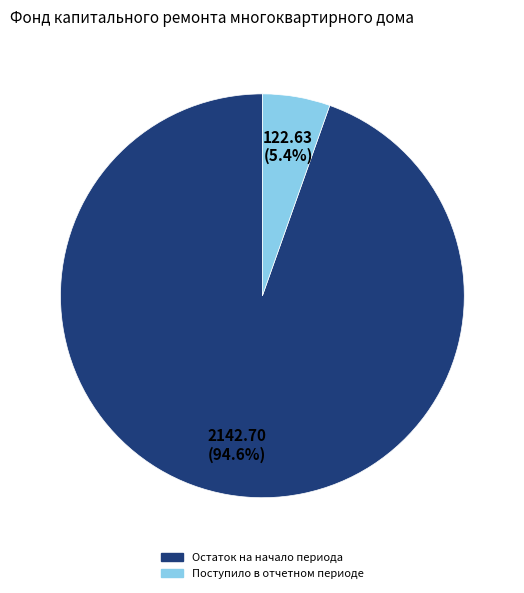

Does any single category account for the majority?

Yes